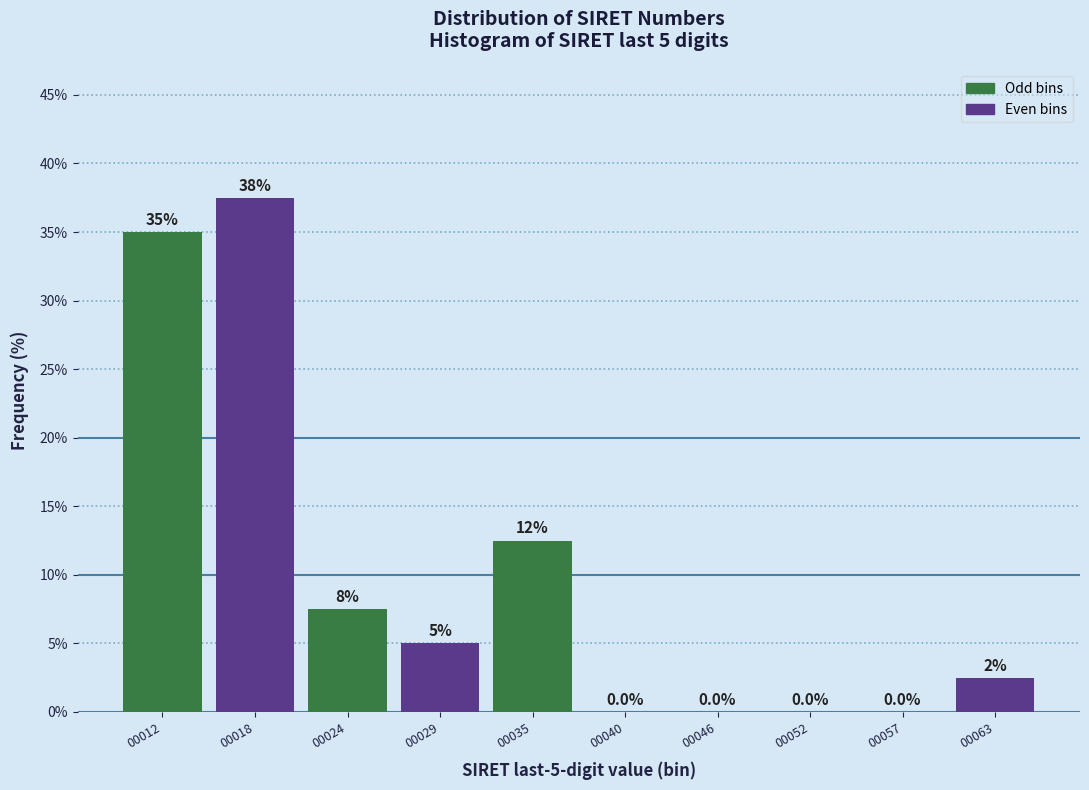

Reading left to right, what are all the values shown in this chart?

00012=35.0	00018=37.5	00024=7.5	00029=5.0	00035=12.5	00040=0.0	00046=0.0	00052=0.0	00057=0.0	00063=2.5